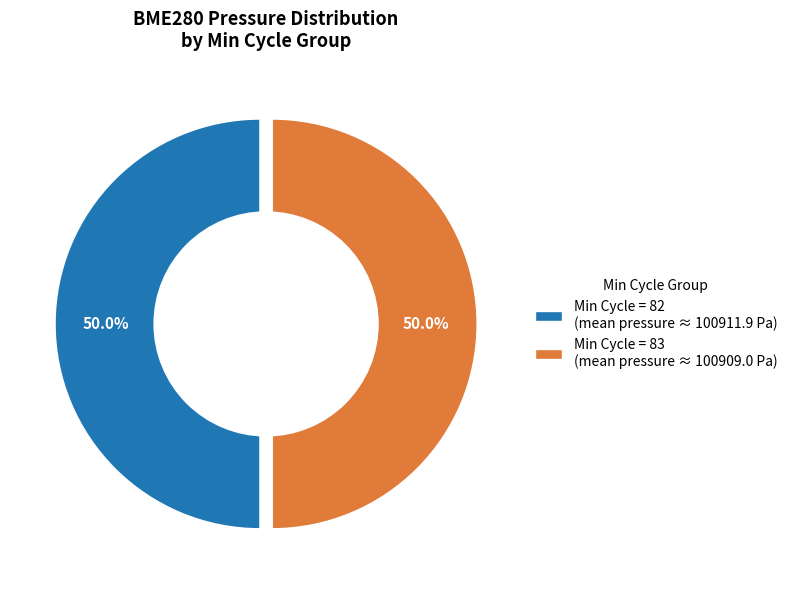

Which has a higher value, 82 or 83?

82